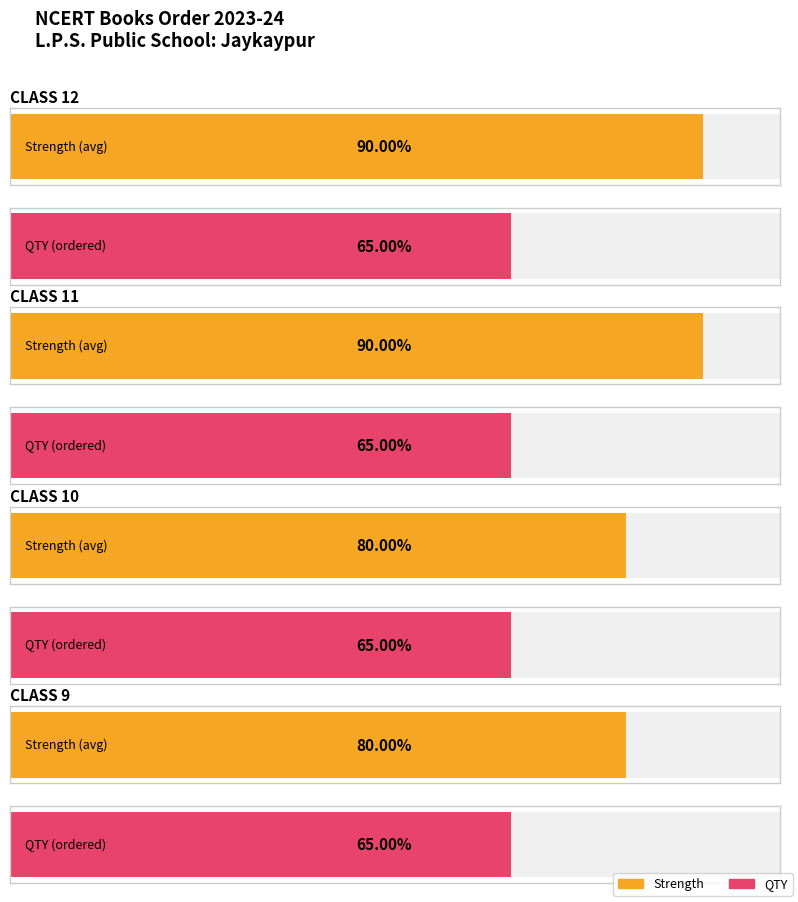

Which series has the largest total across all categories?

Strength